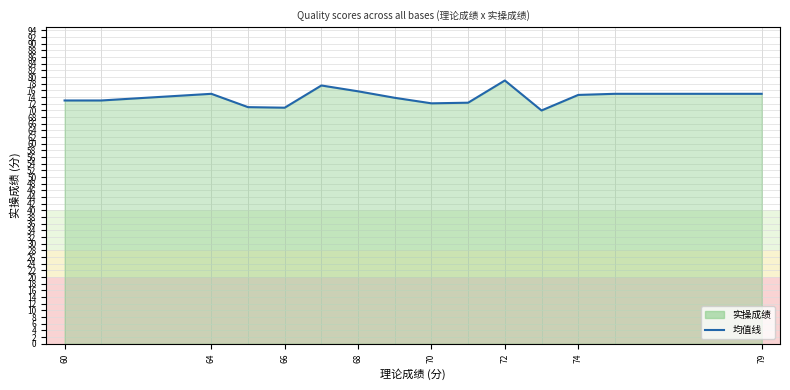

What is the difference between the maximum and minimum values?

9.0